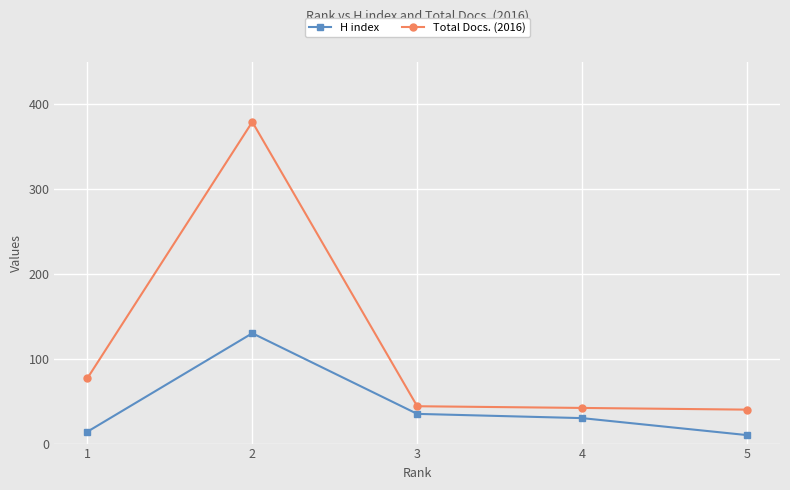

What value does the H index series have at 3?

35